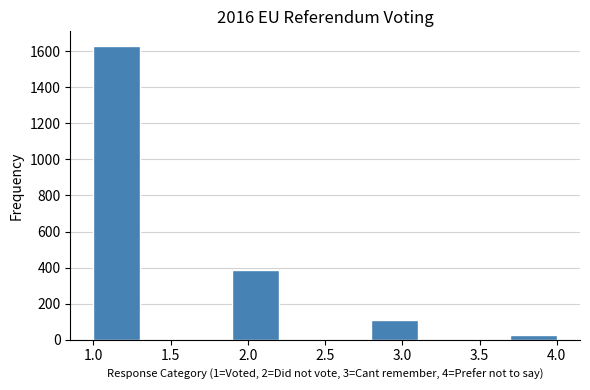

How tall is the bar that spans 2.8 to 3.1 on the x-axis? The values are not printed on the chart, so give them approximately, as read against the axis.

100